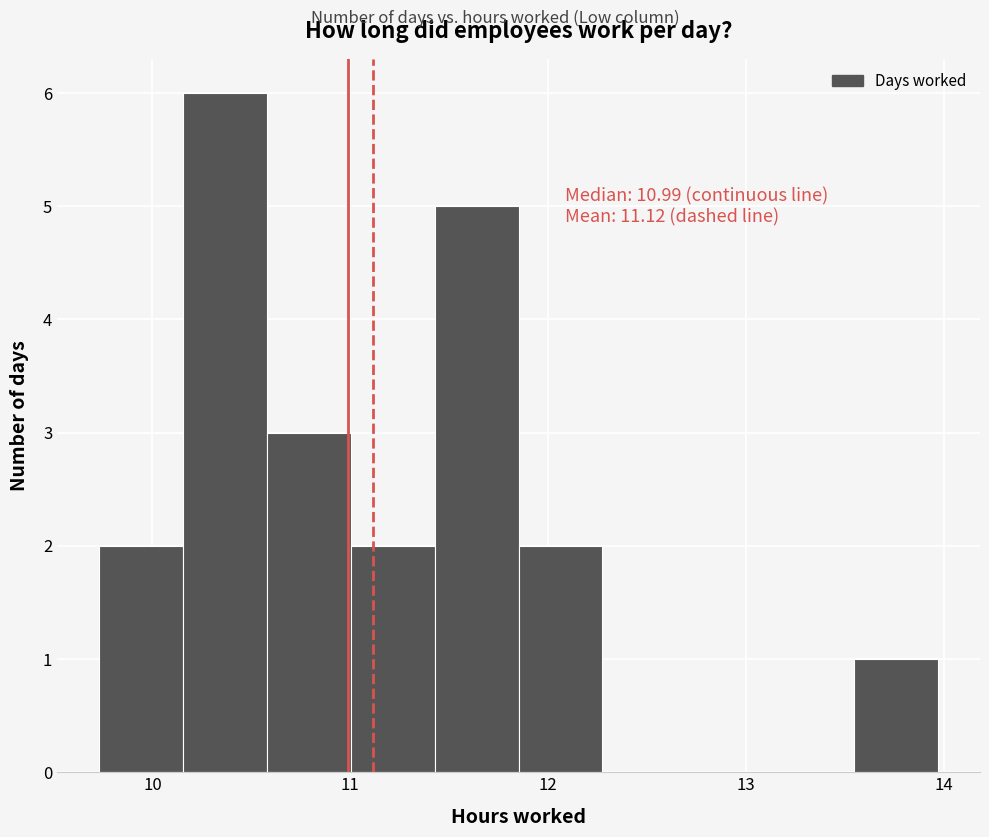

Over which range of the x-axis is the bar tallest?

10.2 to 10.6